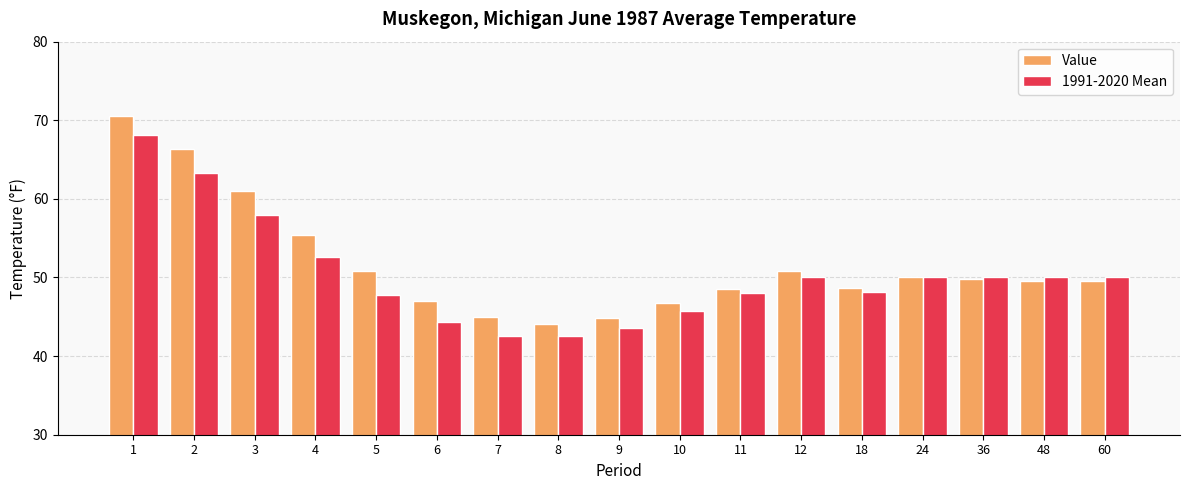

Rank the series by their maximum value, from lowest to highest.

1991-2020 Mean, Value